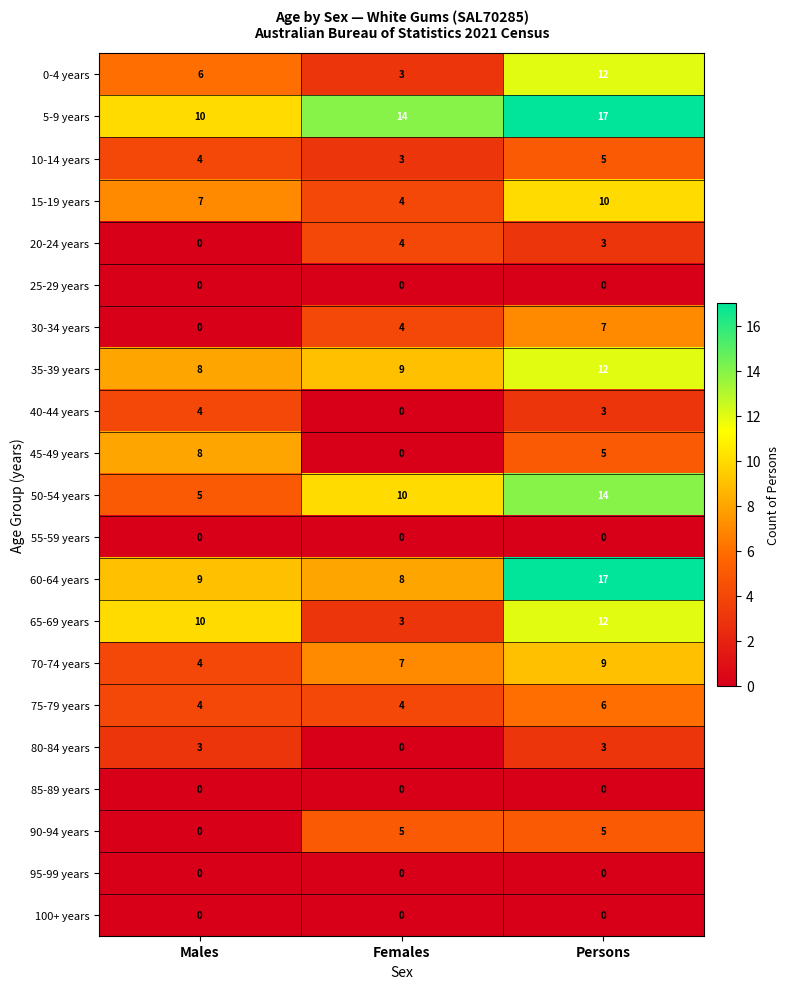

What is the difference between the highest and lowest values at Persons?

17